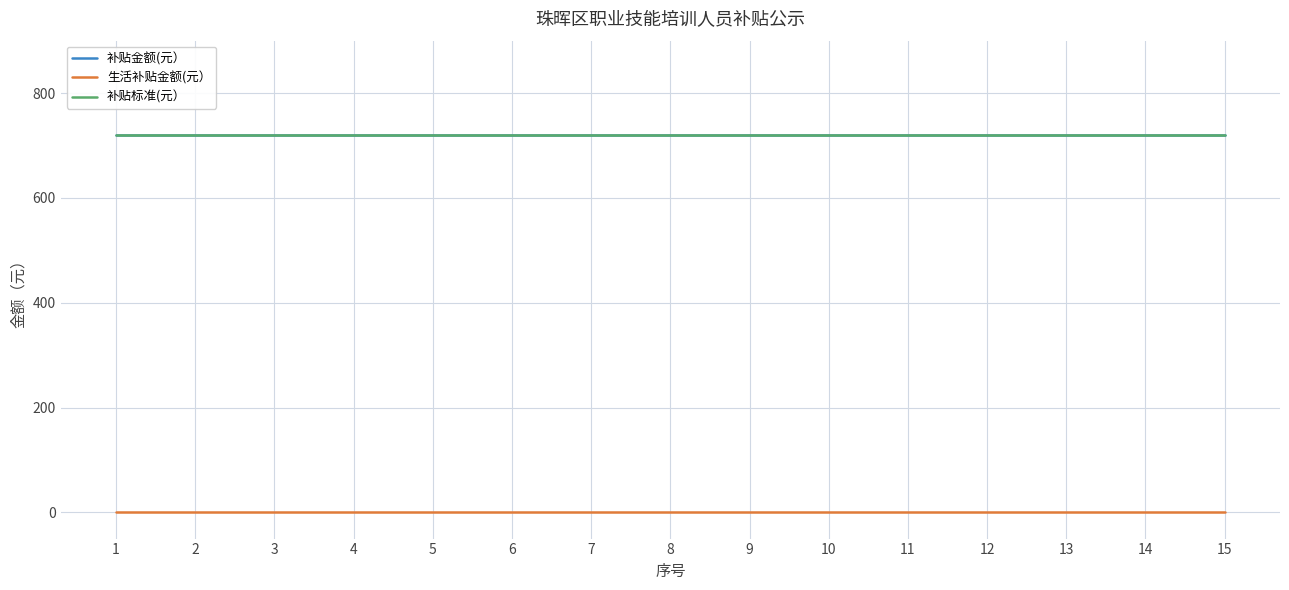

At which label does 生活补贴金额(元） reach its minimum?

1